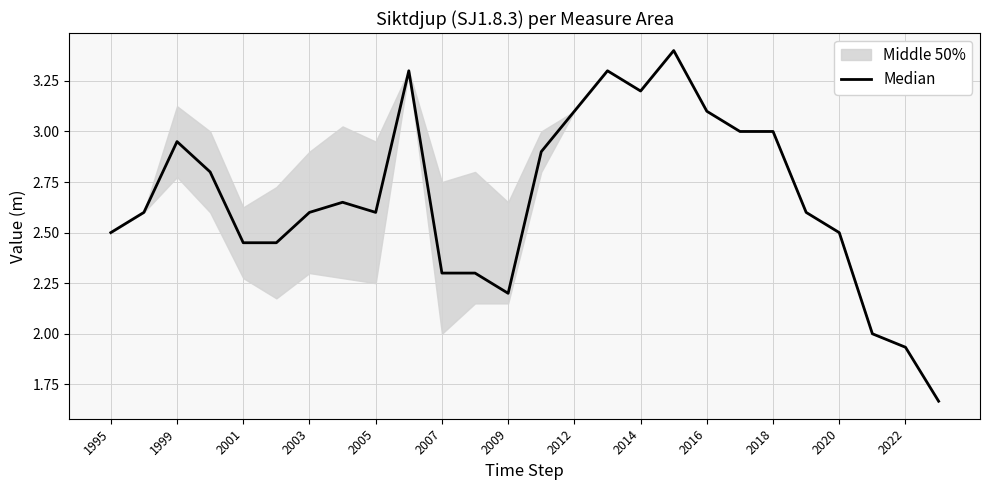

How many categories are shown in the chart?

26